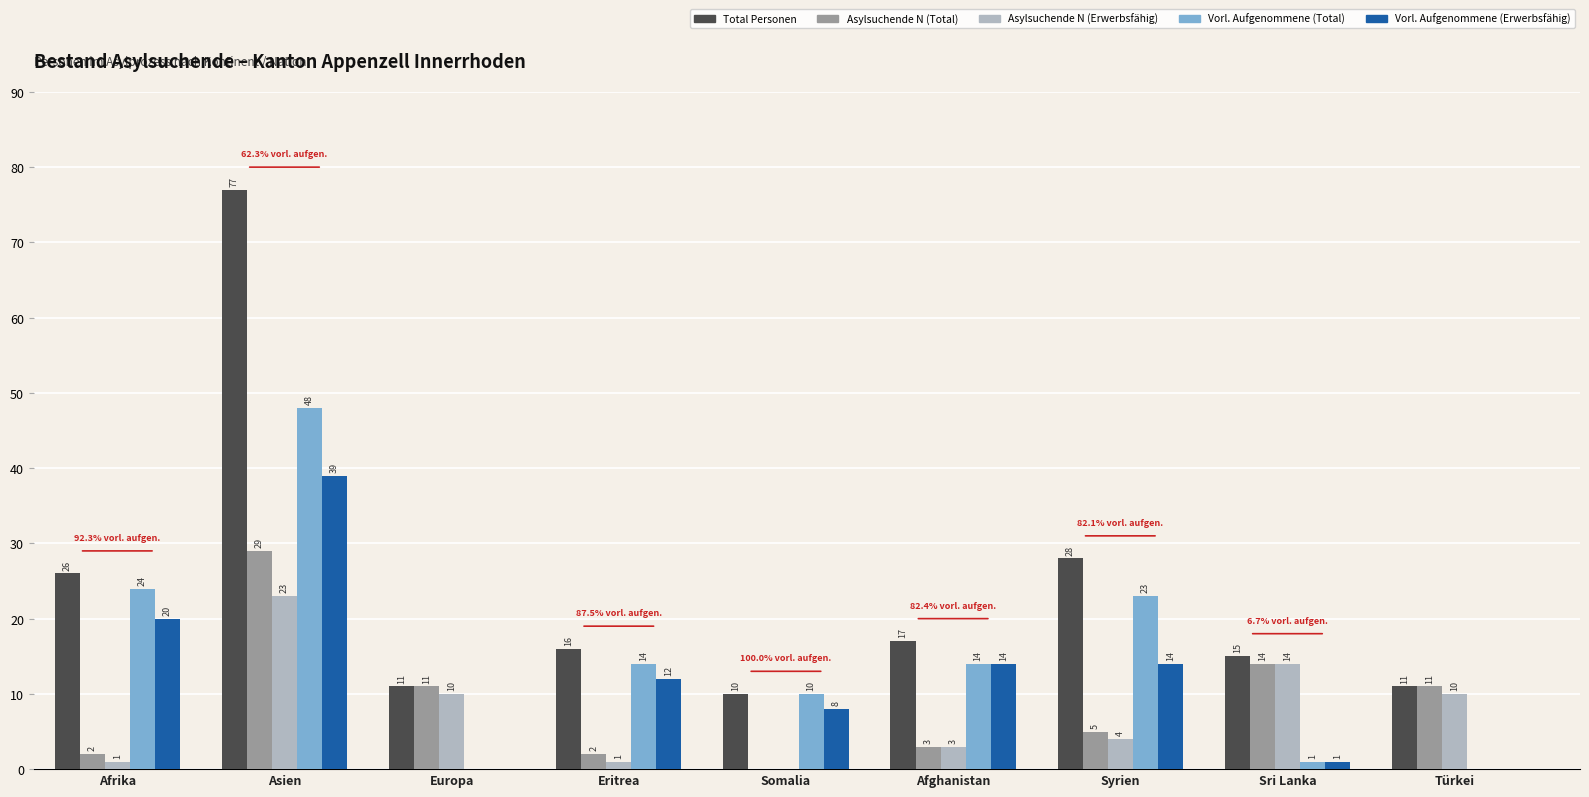

Between Eritrea and Somalia, which series saw the biggest shift?

Total Personen